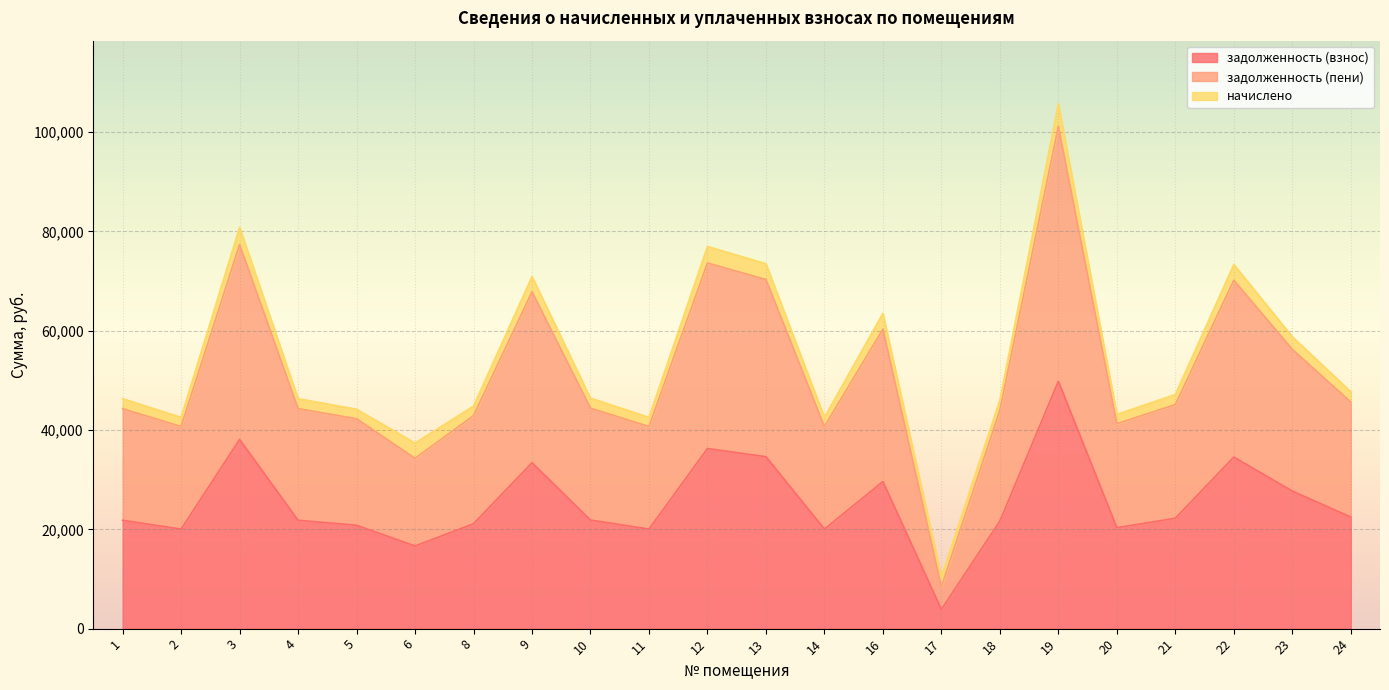

Between 22 and 10, which is larger?

22